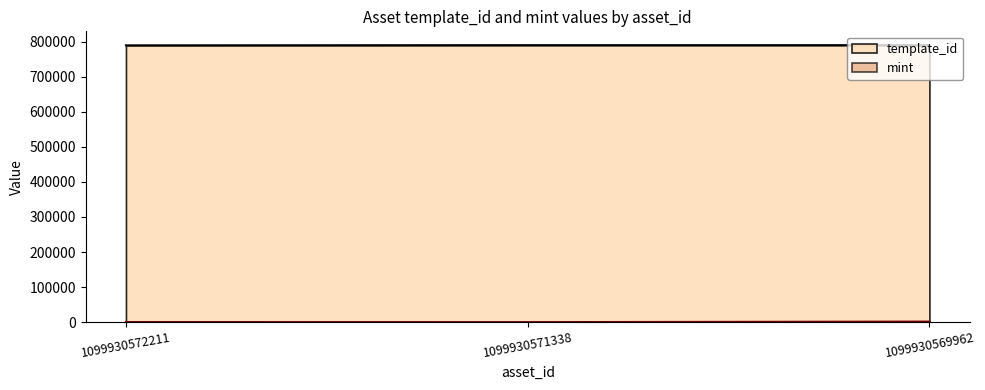

What is the minimum value for template_id?

789153